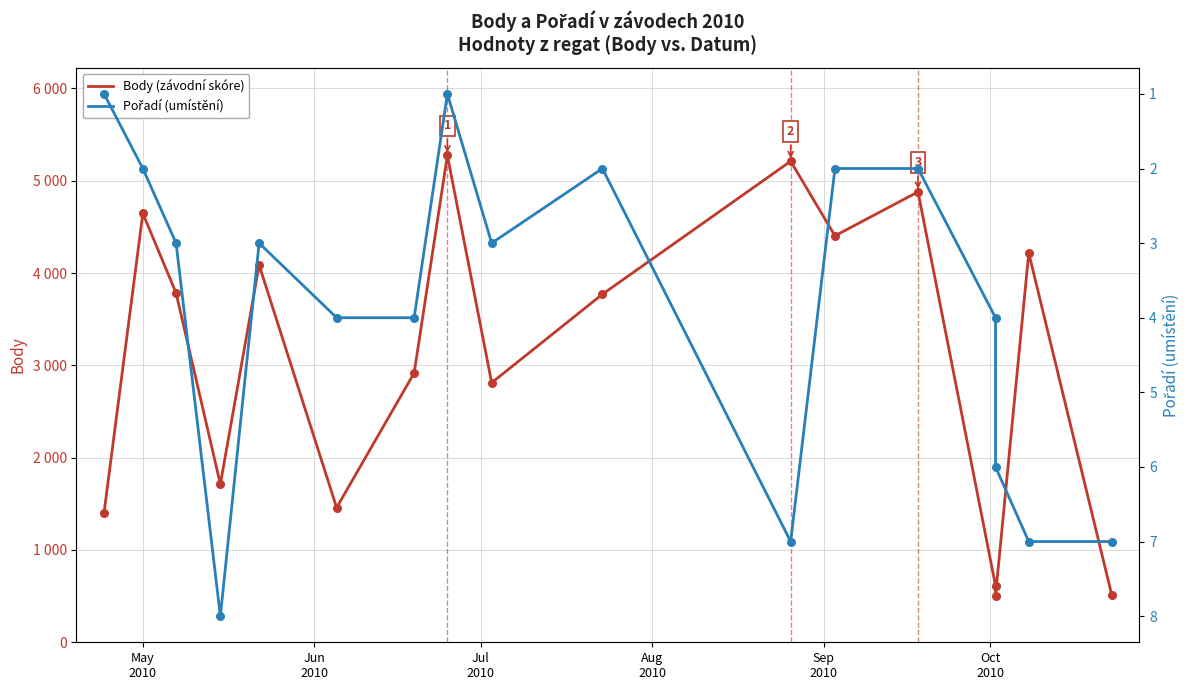

What are all the series names shown in the legend?

Body (závodní skóre), Pořadí (umístění)